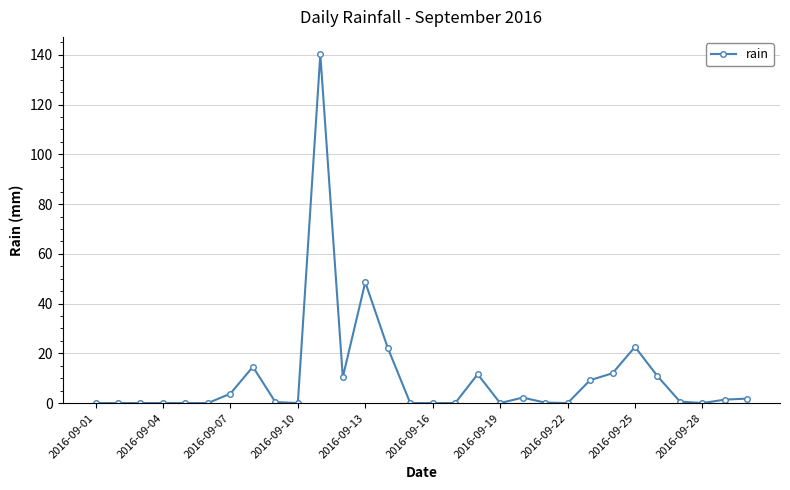

What is the value of the 24th point from the left?

12.0